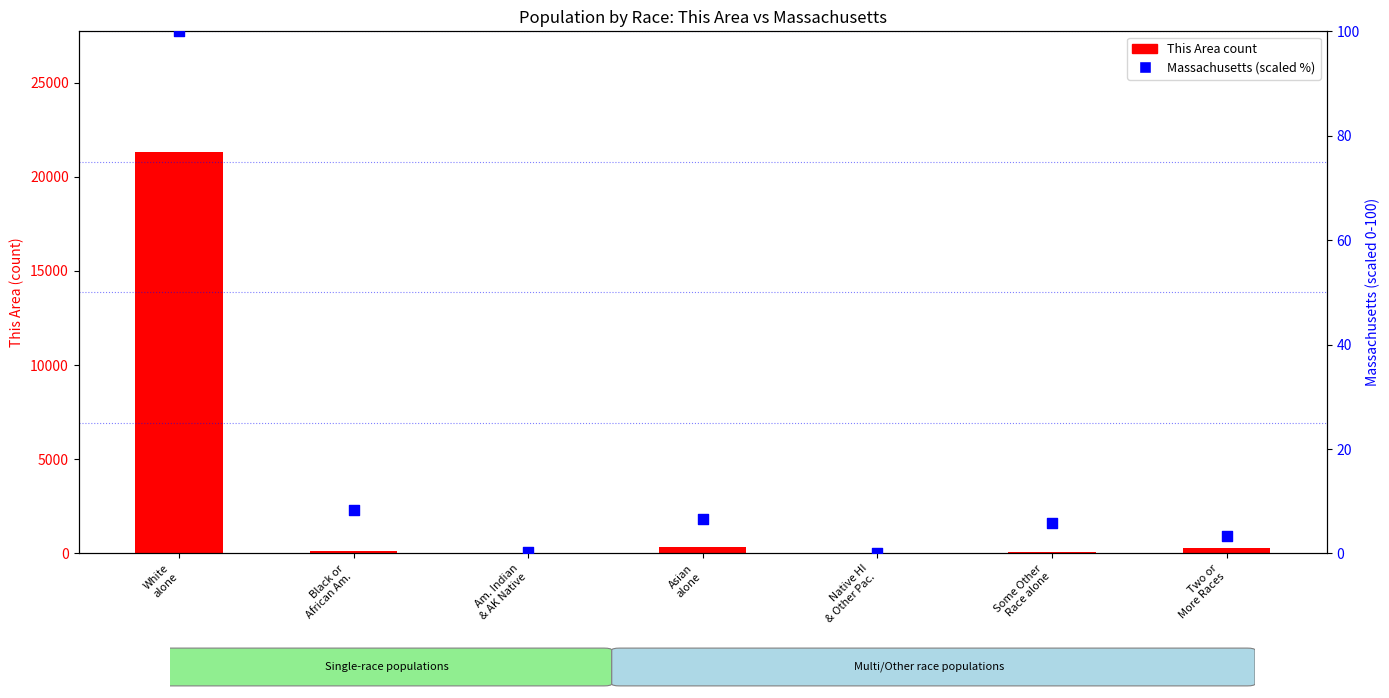

What are all the series names shown in the legend?

This Area count, Massachusetts (scaled %)